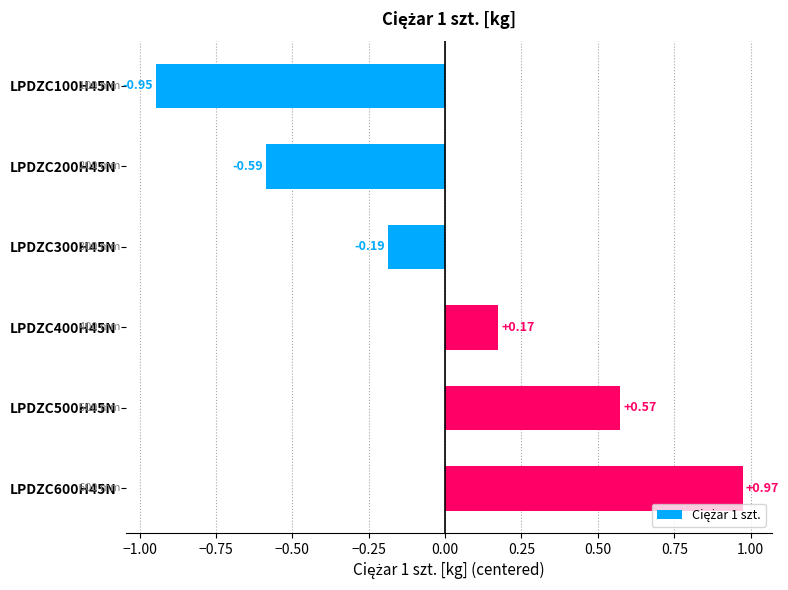

What is the change in value from LPDZC300H45N to LPDZC400H45N?

+0.4